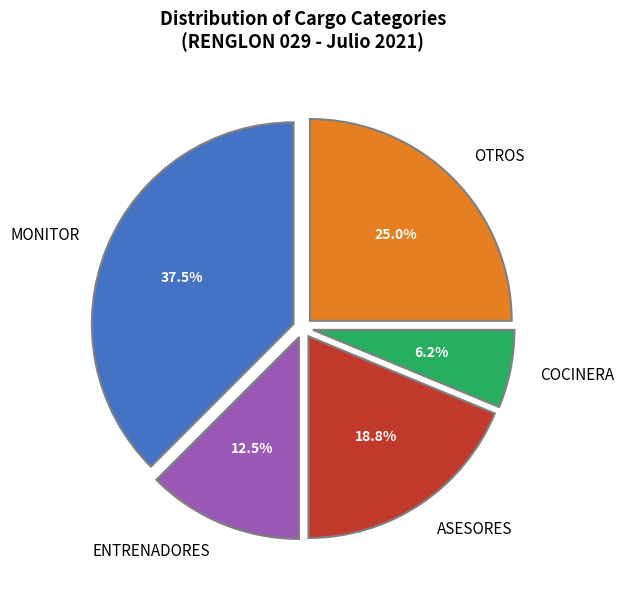

Rank the categories by value from highest to lowest.

MONITOR, OTROS, ASESORES, ENTRENADORES, COCINERA